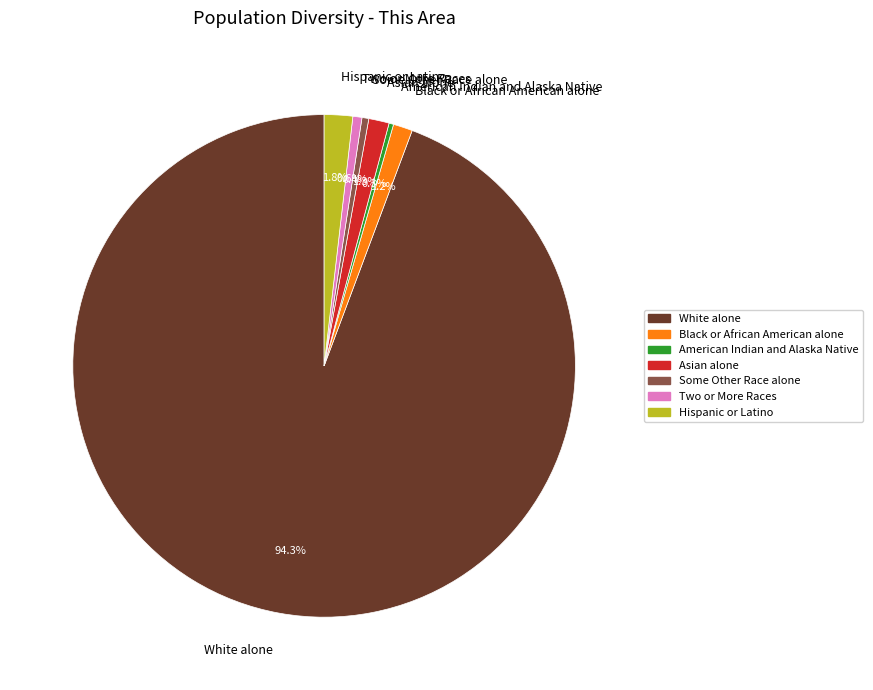

Which category has the biggest portion of the pie?

White alone